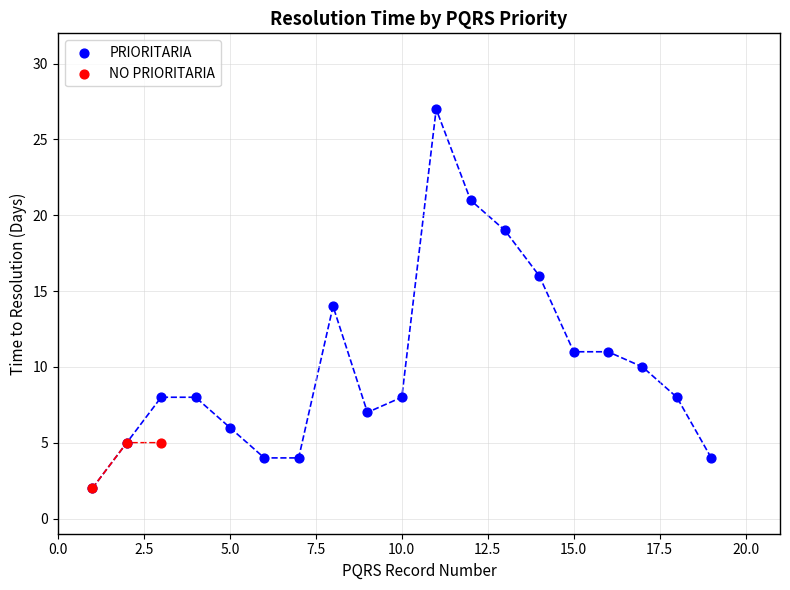

Which series has the largest Y range (max minus min)?

PRIORITARIA